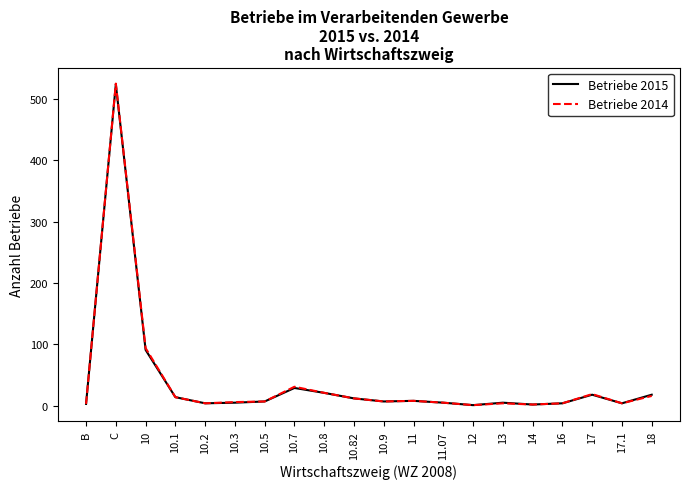

Which series has the largest range (max minus min)?

Betriebe 2014